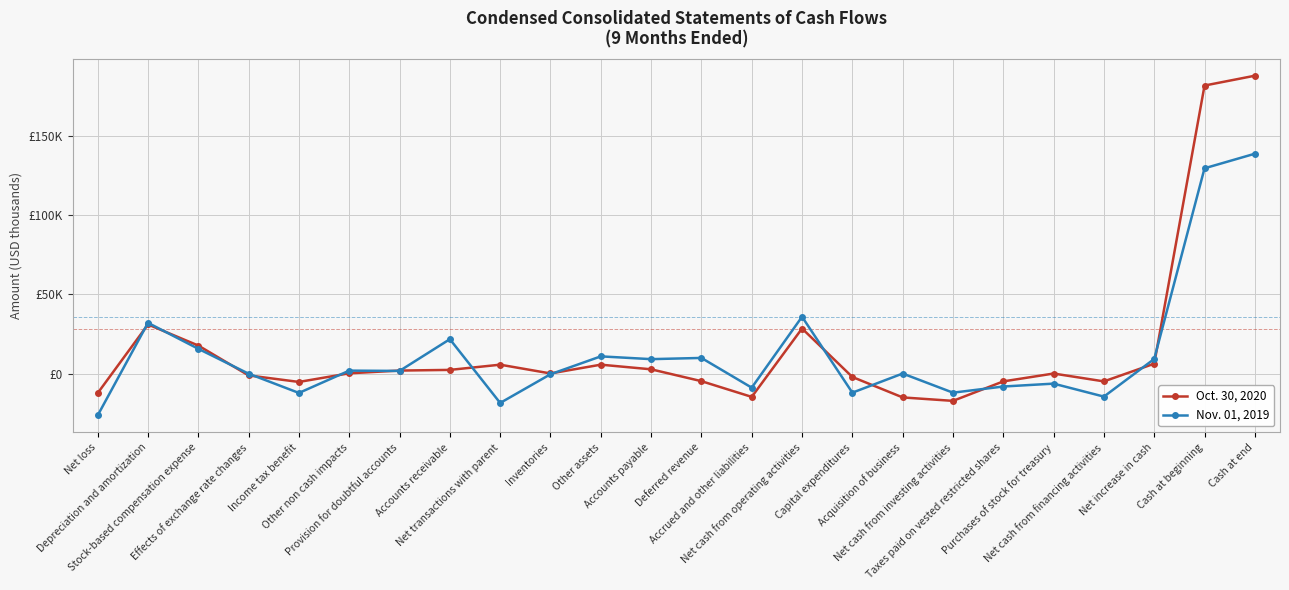

What are all the series names shown in the legend?

Oct. 30, 2020, Nov. 01, 2019